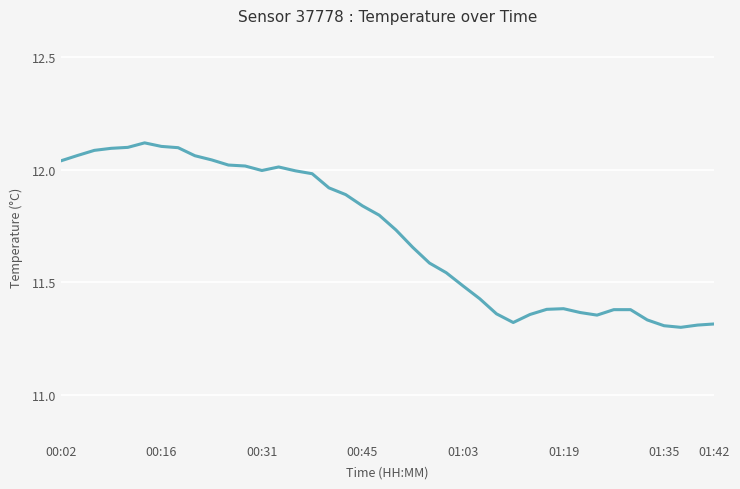

What is the difference between the maximum and minimum values?

0.8